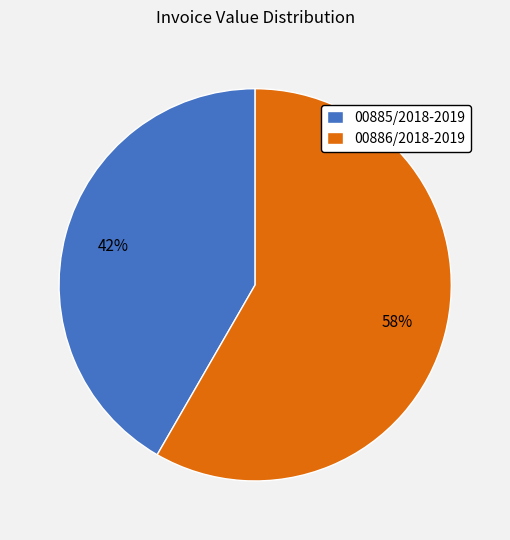

To the nearest percent, what is the average slice percentage?

50%